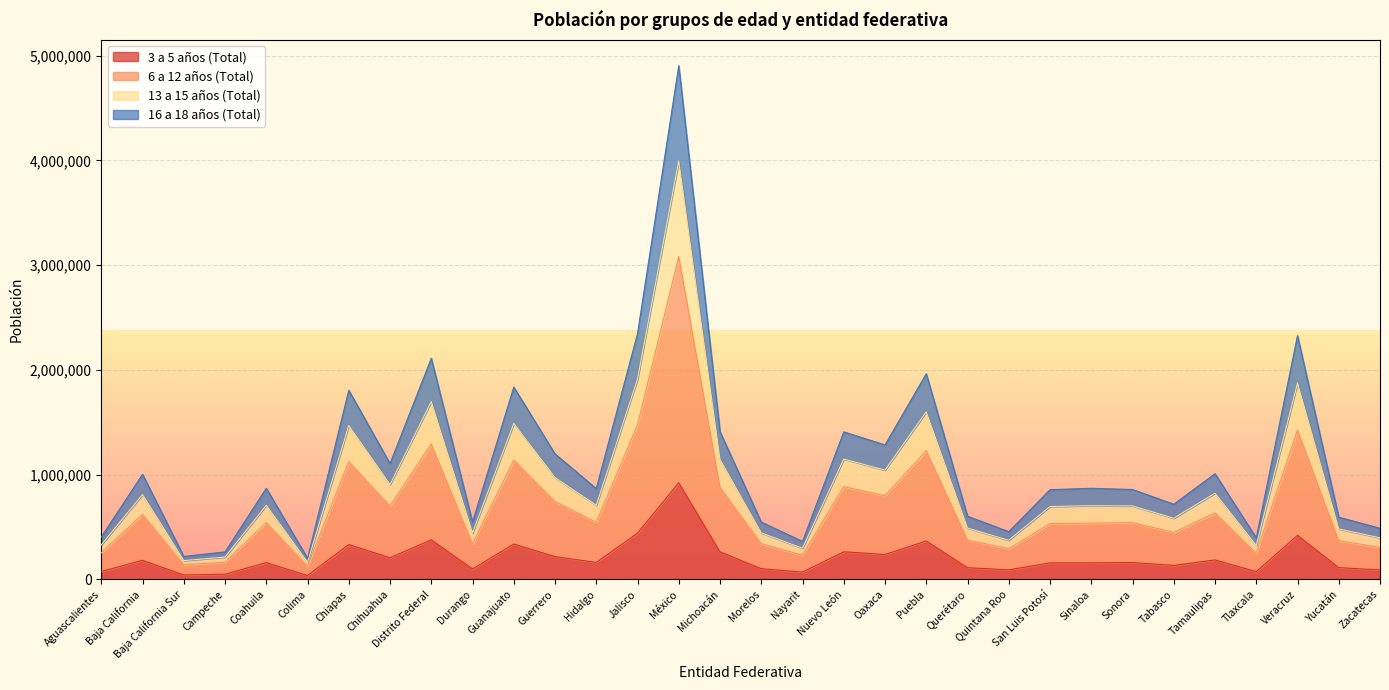

How many lines are shown in the chart?

4